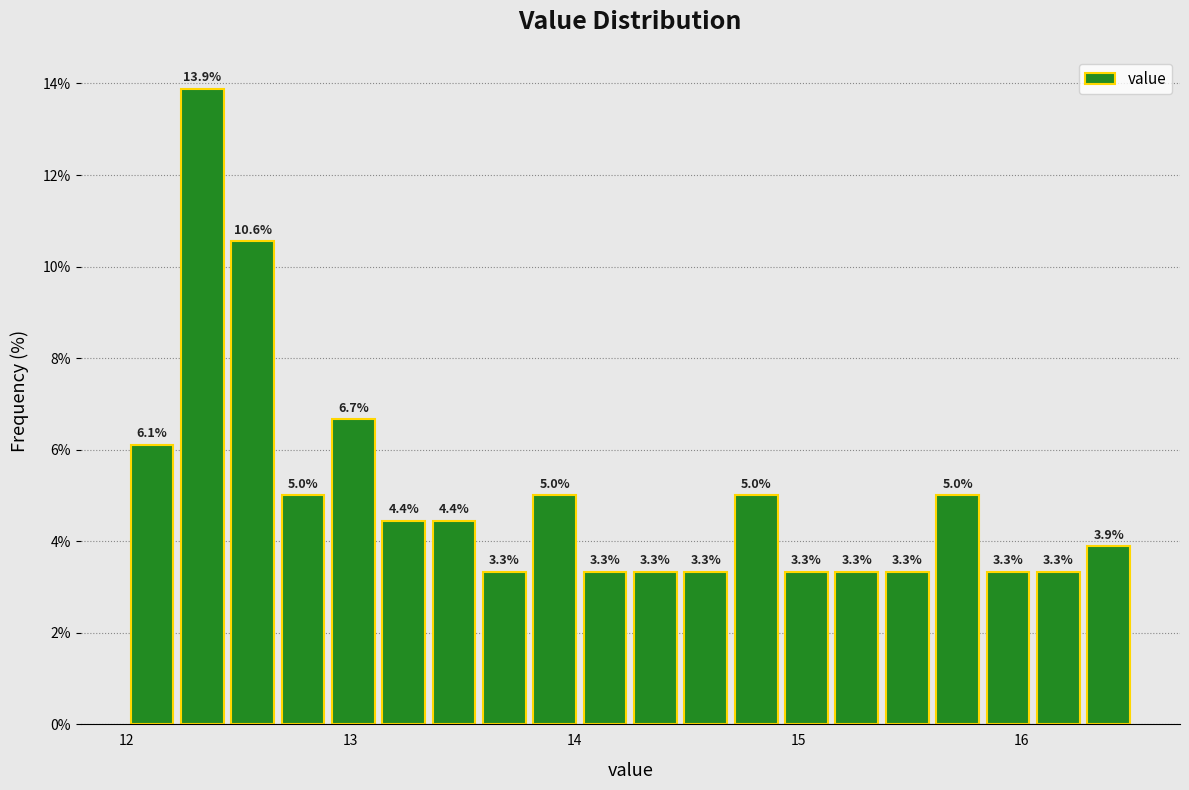

Around what value on the x-axis is the tallest bar? Give the approximate position of its centre, as read against the axis.

12.3